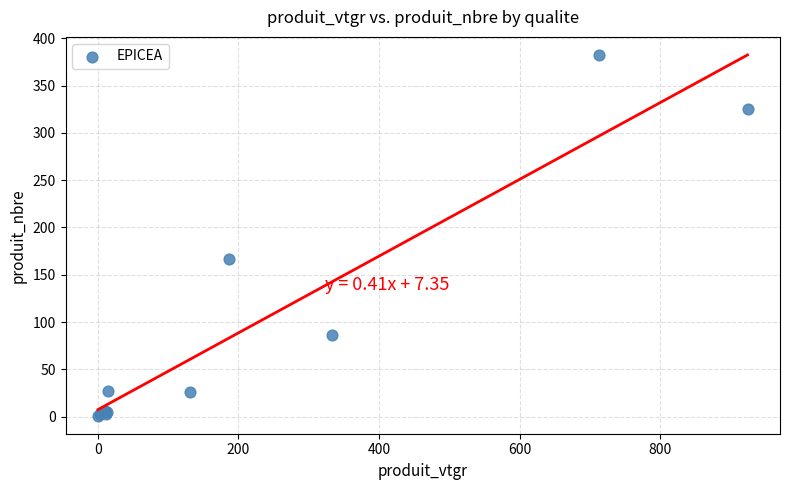

What Y value in the scatter plot is closest to 191?

167